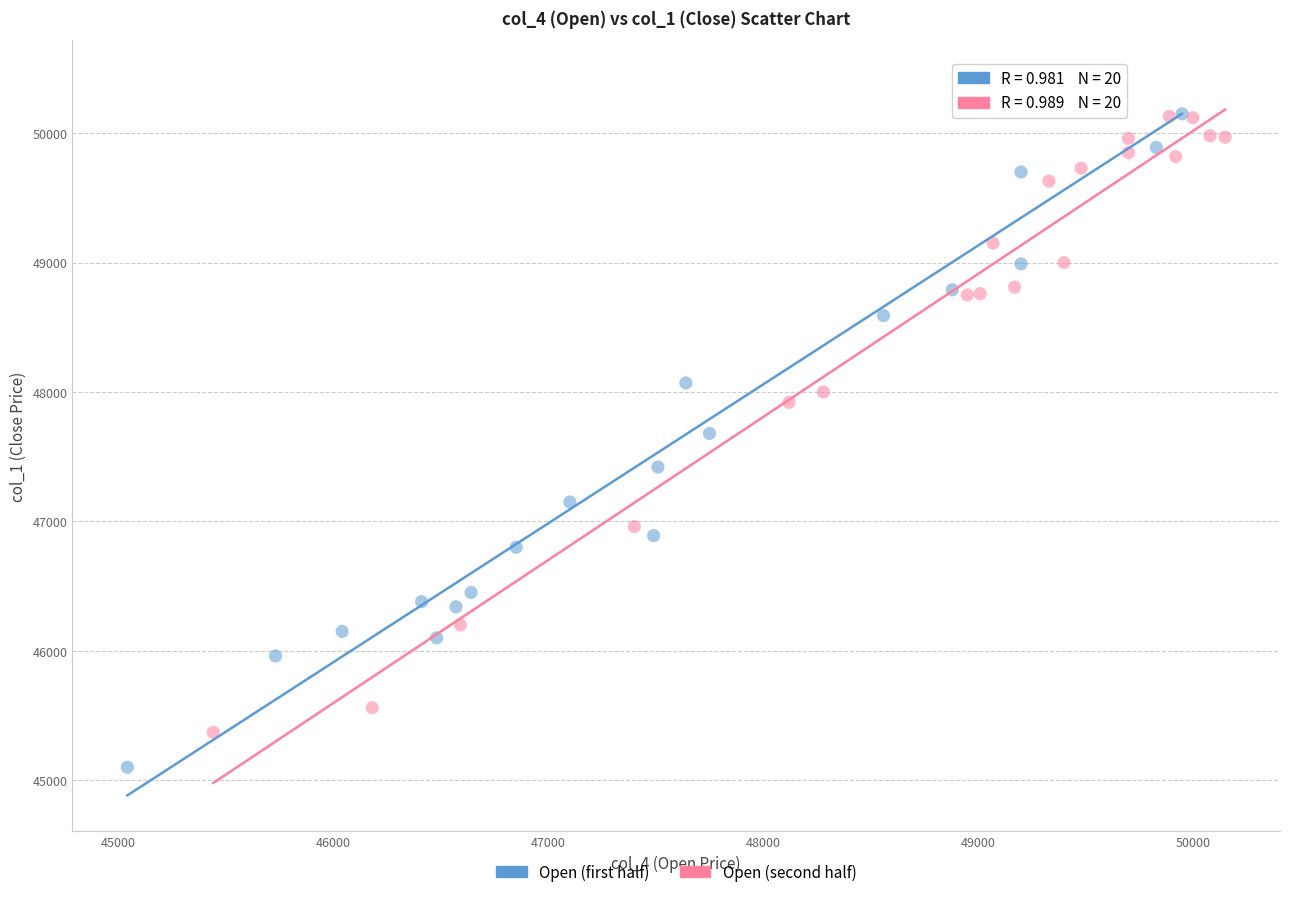

Which series reaches the minimum Y coordinate?

Open (first half)